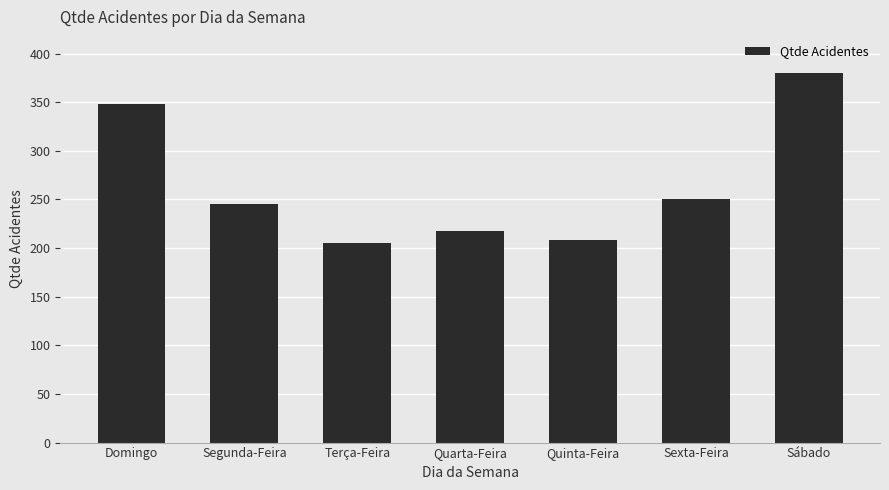

How many distinct data groups are displayed?

1